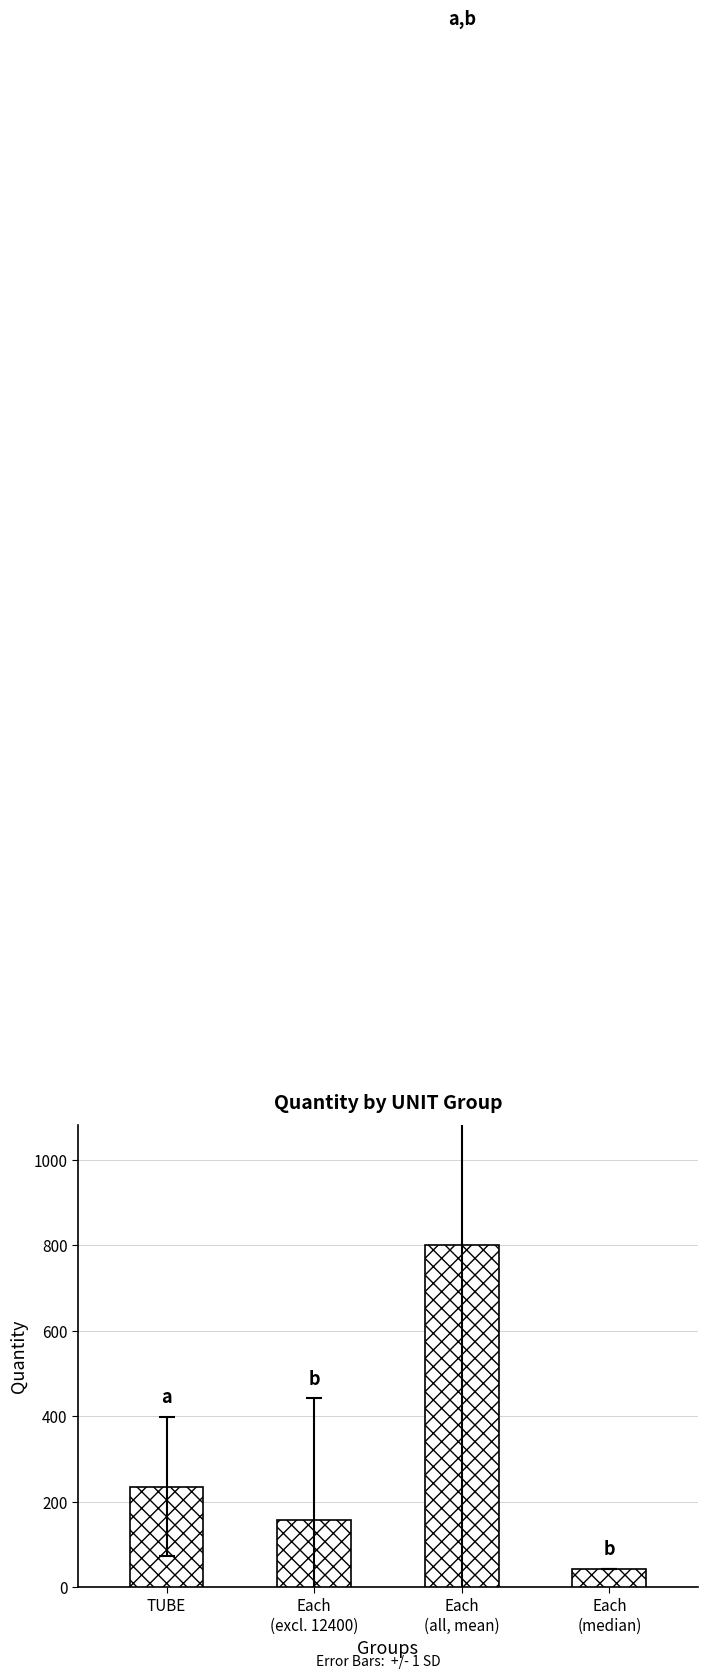

Rank the categories by value from lowest to highest.

Each
(median), Each
(excl. 12400), TUBE, Each
(all, mean)